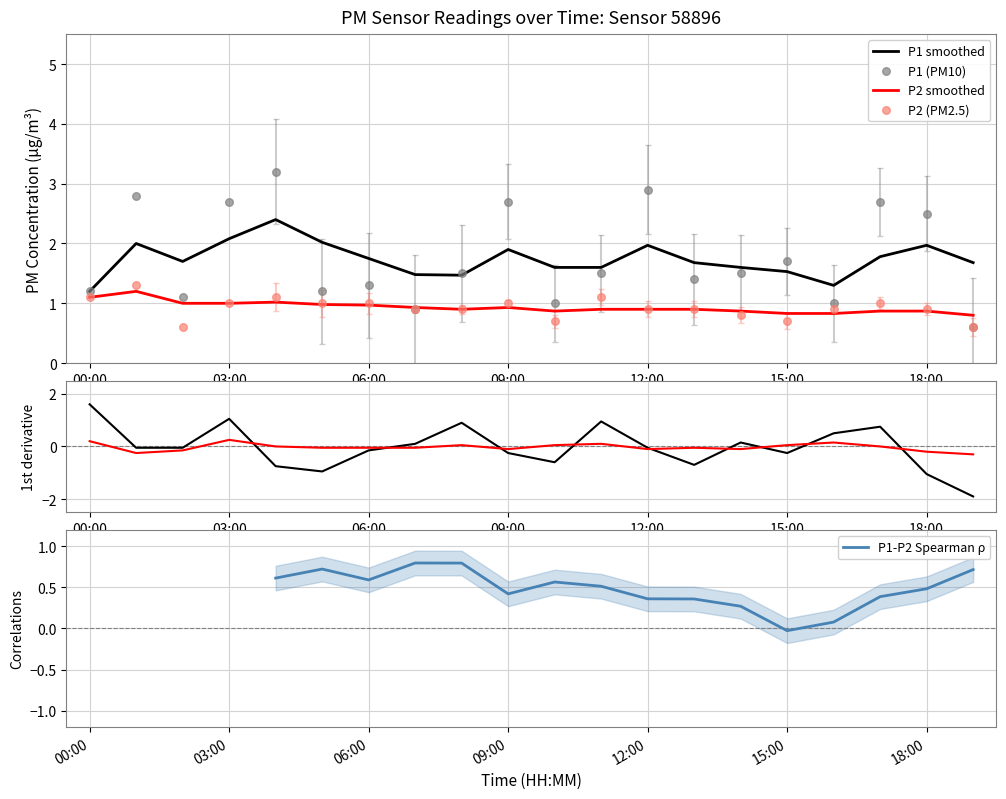

True or false: P2 smoothed has a value of 0.9 at 18:00.

True